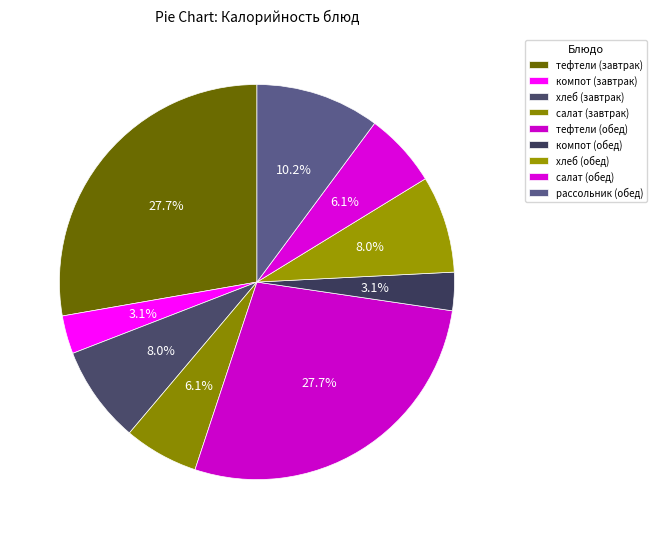

What percentage is NOT represented by рассольник (обед)?

89.8%